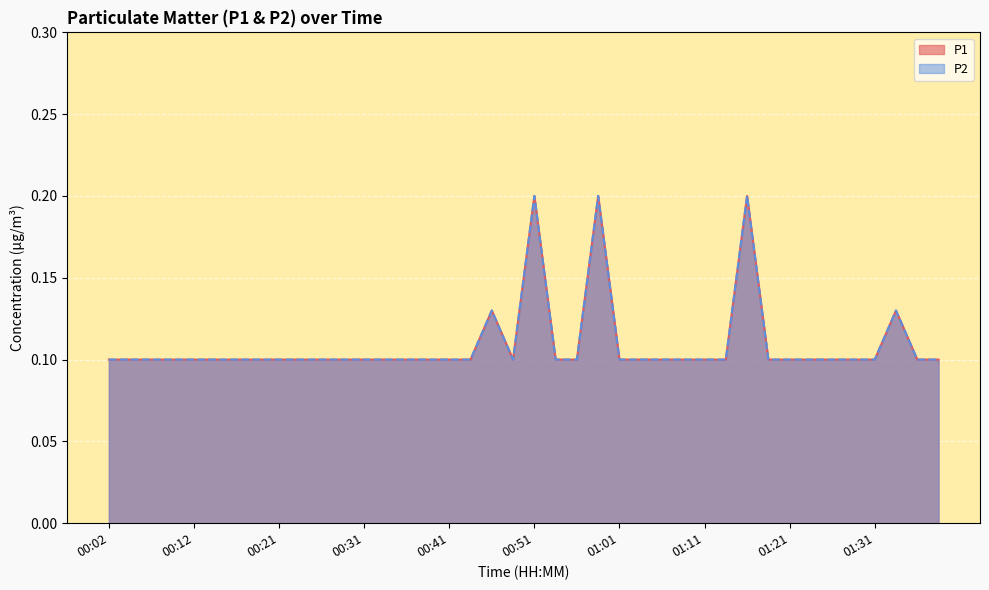

Rank the series at 01:01 from highest to lowest value.

P1, P2